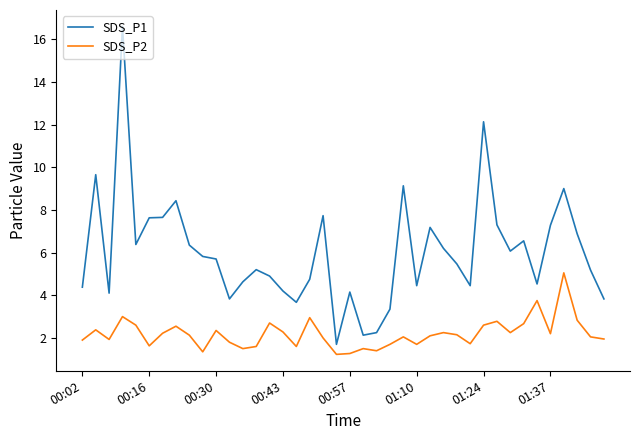

True or false: SDS_P1 and SDS_P2 intersect in this chart.

False